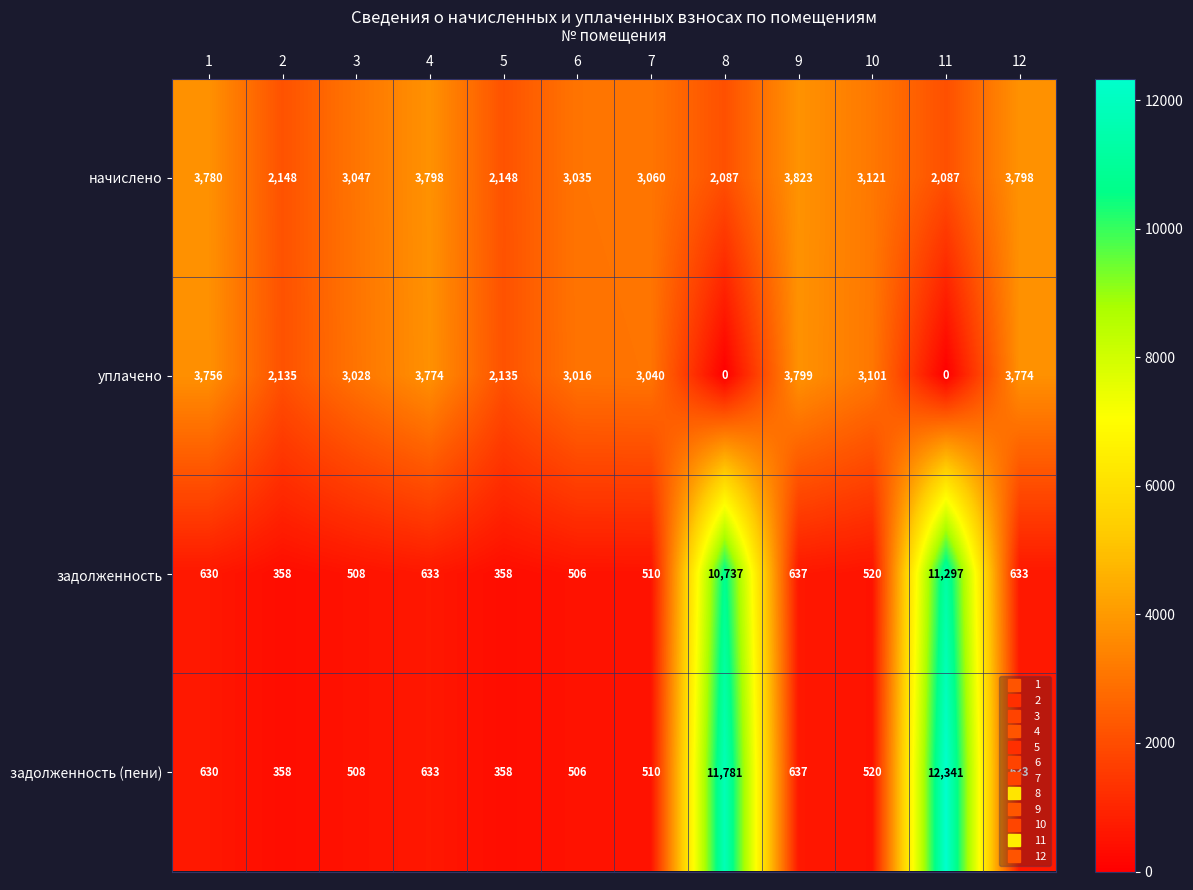

Between 7 and 8, which is larger?

7